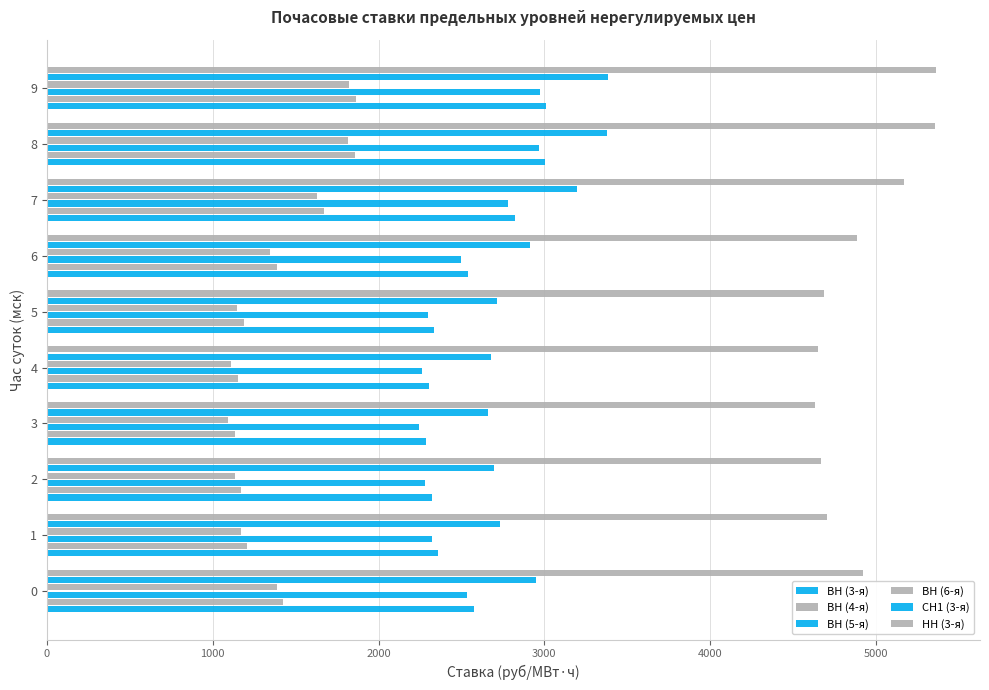

How many data points in ВН (6-я) are less than 1347?

5